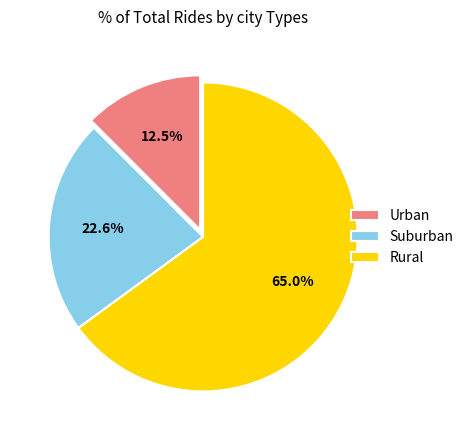

Is there any slice that represents more than half of the pie?

Yes